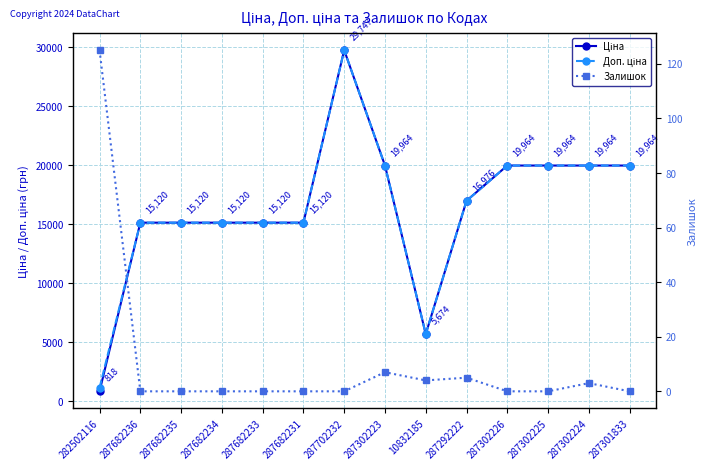

What is the sum of the Ціна values at 287302225 and 287682235?

35084.2